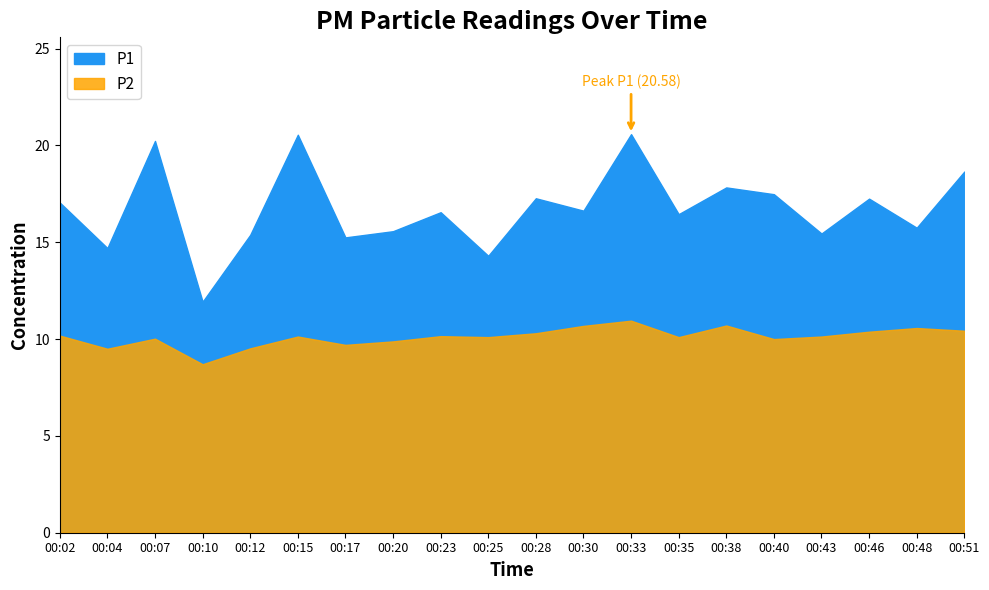

Which category has the lowest value across all series?

00:10